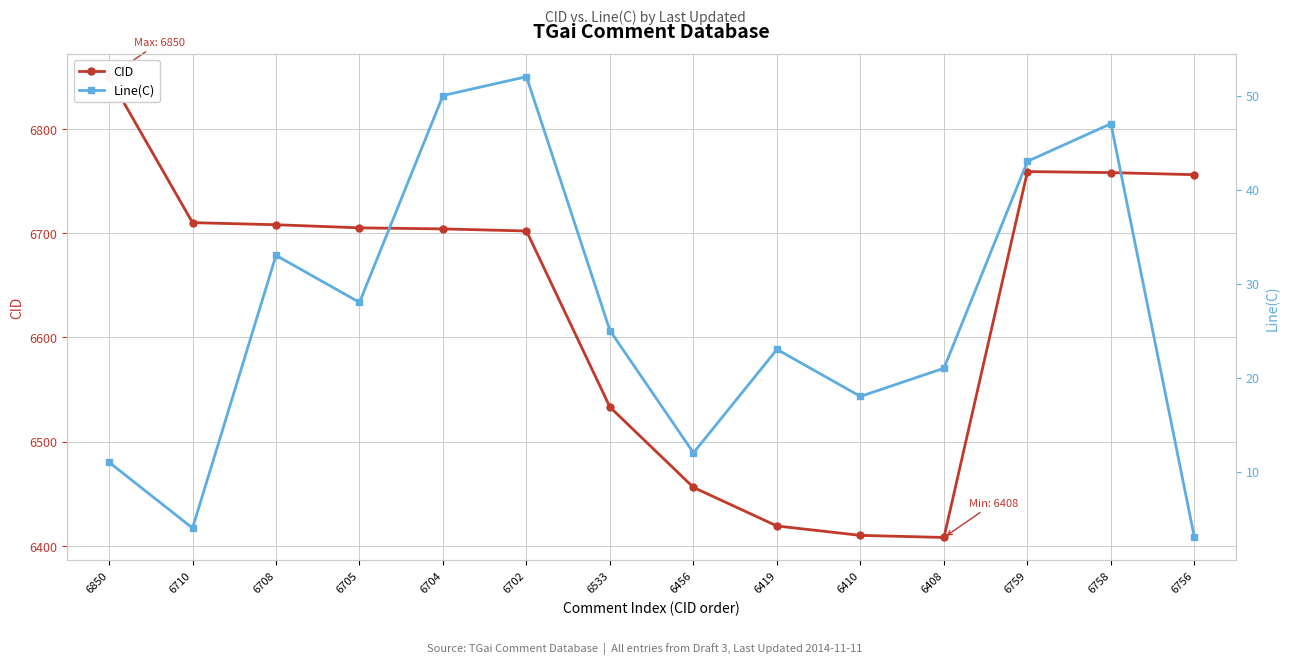

What is the value of the CID point at the 9th from the left?

6419